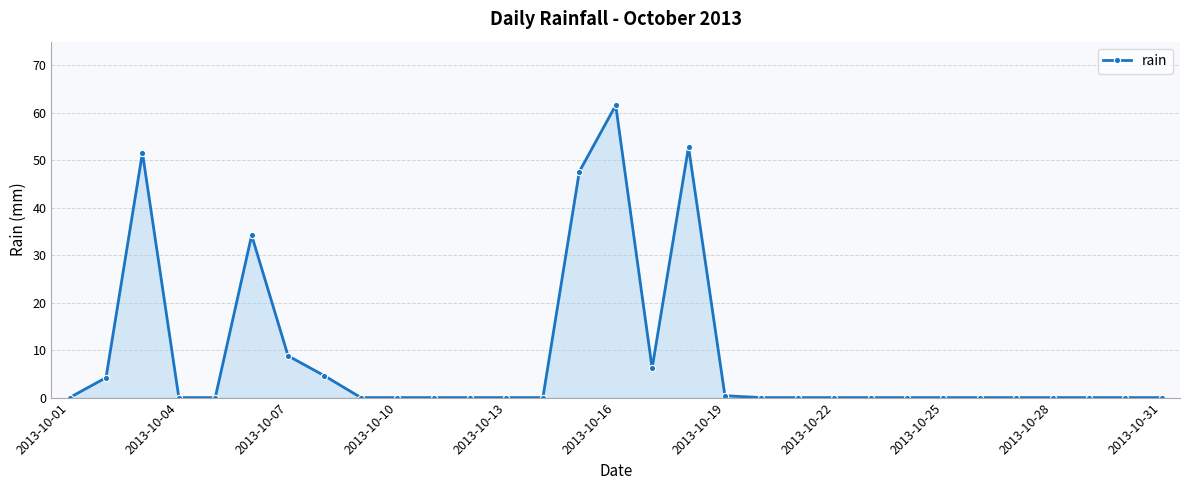

True or false: the data has more than 2 interior local peaks.

True